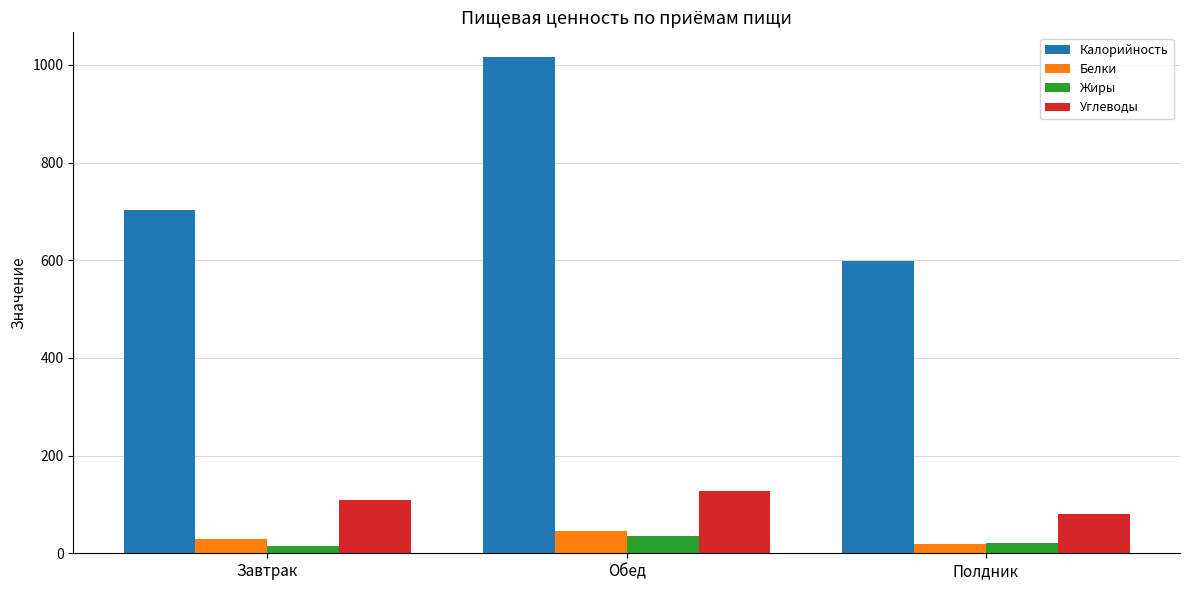

The Калорийность series shows 702.4 at Завтрак. True or false?

True